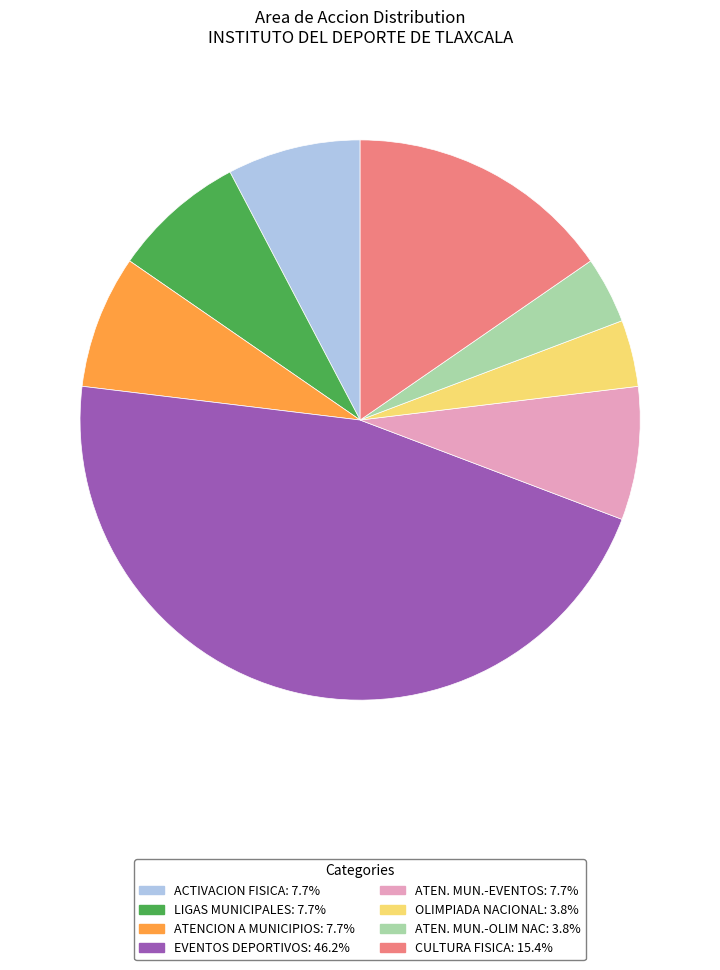

Approximately how many times larger is the value at CULTURA FISICA compared to EVENTOS DEPORTIVOS?

0.3